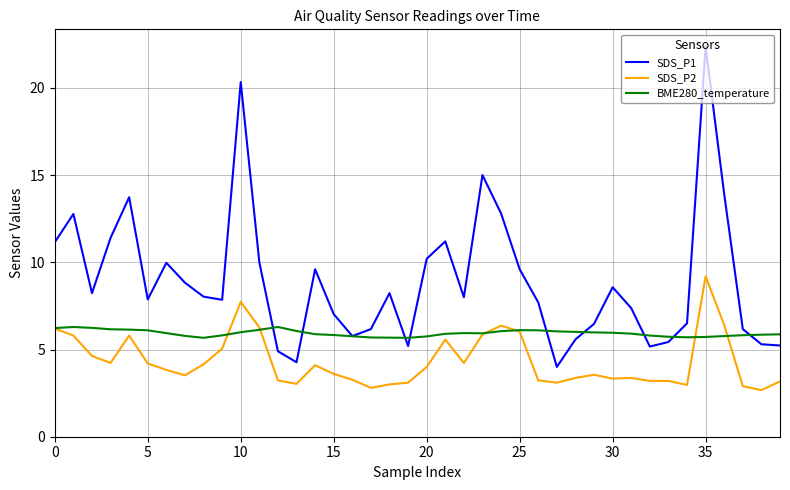

Which series has the largest total across all categories?

SDS_P1